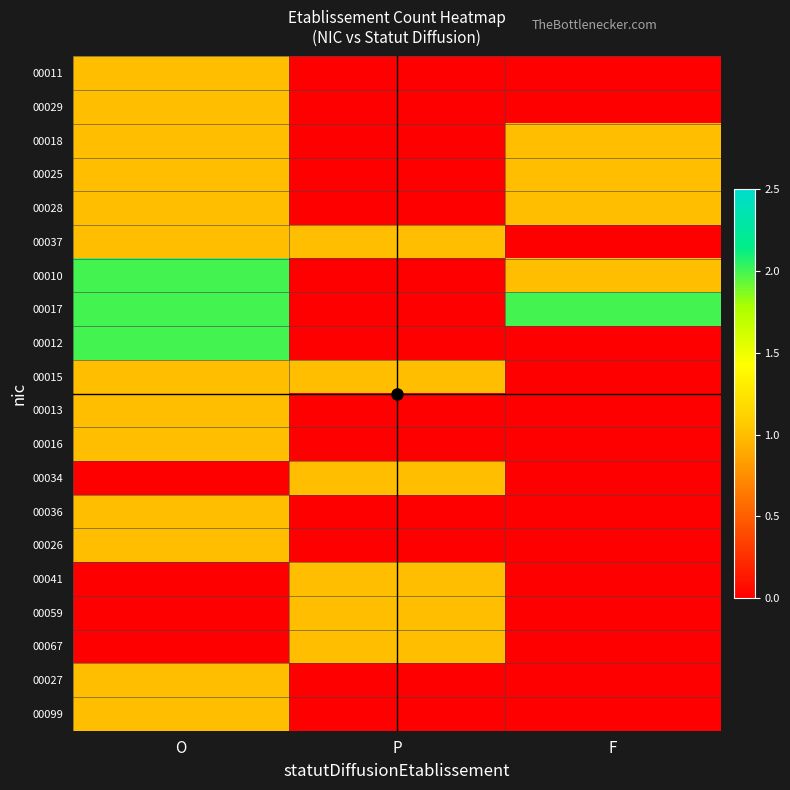

Rank the series at O from lowest to highest value.

00034, 00041, 00059, 00067, 00011, 00029, 00018, 00025, 00028, 00037, 00015, 00013, 00016, 00036, 00026, 00027, 00099, 00010, 00017, 00012